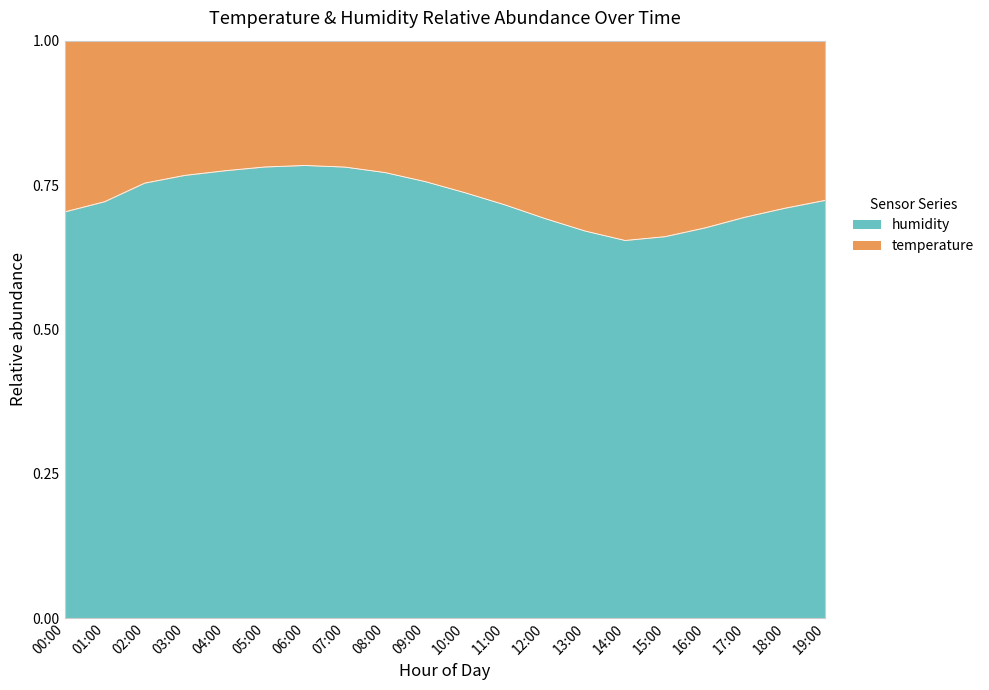

What is the minimum value shown in the chart?

0.7